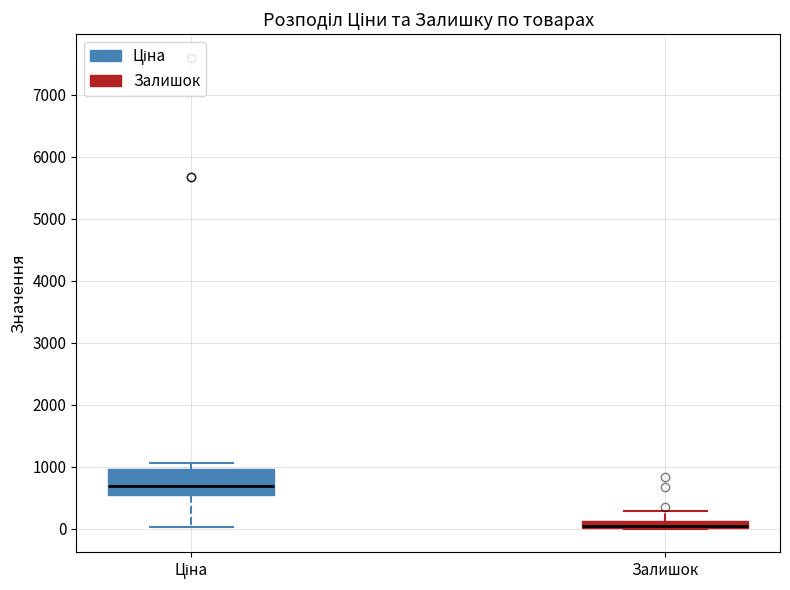

Which box's median line is the lowest?

Залишок